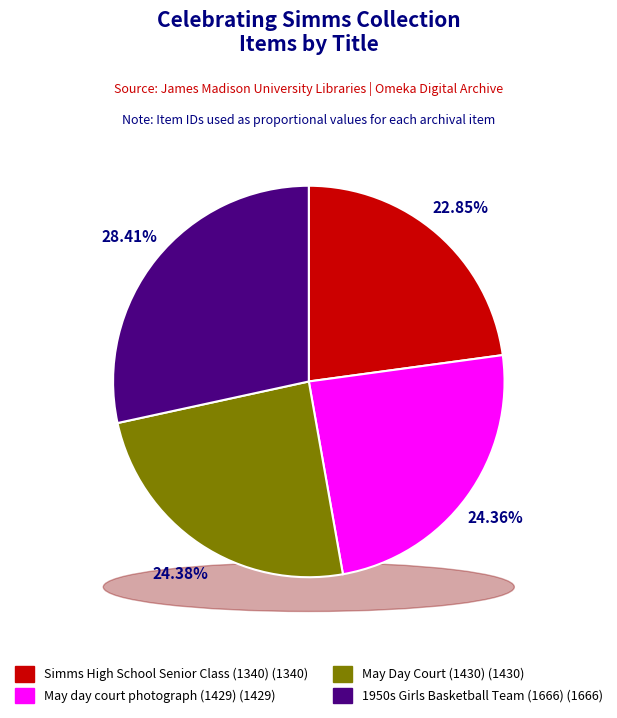

Which slice is the largest?

1950s Girls Basketball Team (1666)